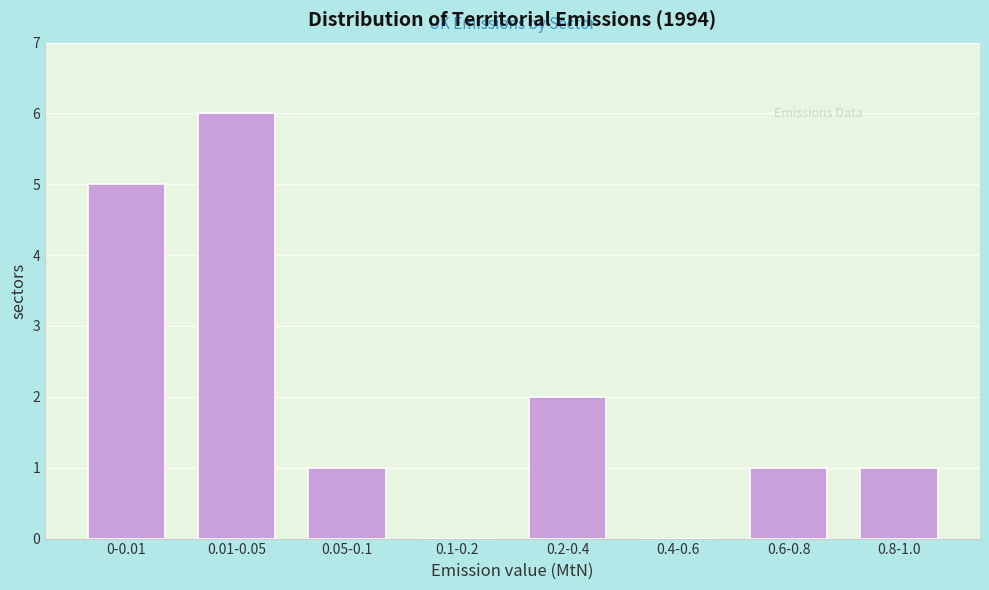

Reading left to right, what are all the values shown in this chart?

0-0.01=5	0.01-0.05=6	0.05-0.1=1	0.1-0.2=0	0.2-0.4=2	0.4-0.6=0	0.6-0.8=1	0.8-1.0=1